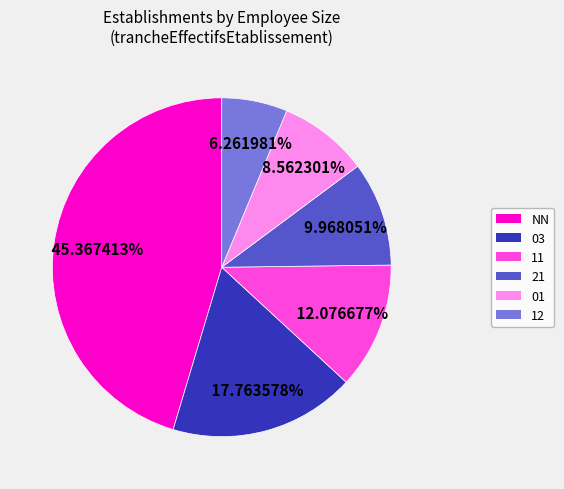

Is there a majority slice in this chart?

No